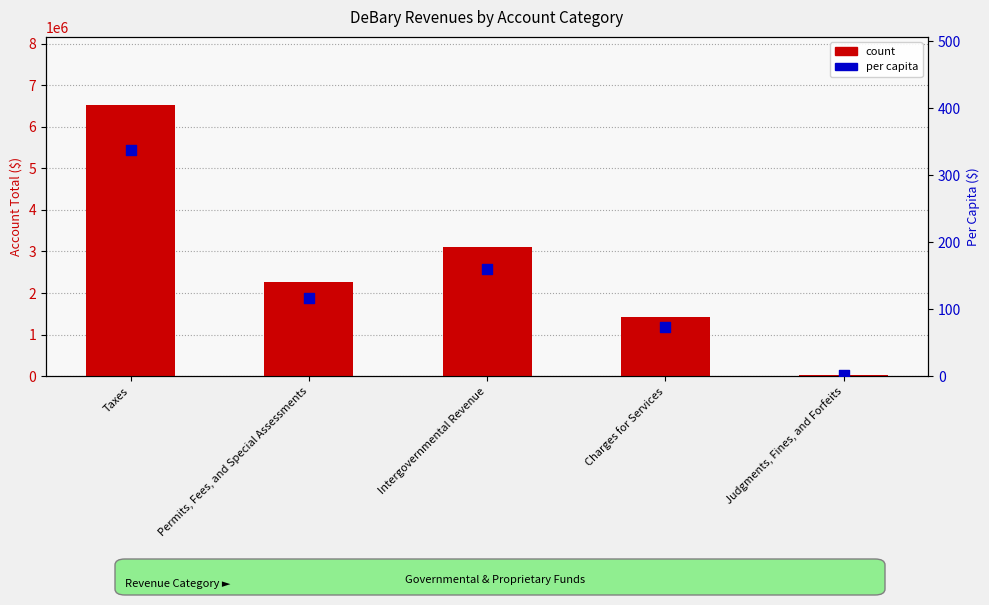

Which series contains the lowest Y value?

per capita ($)